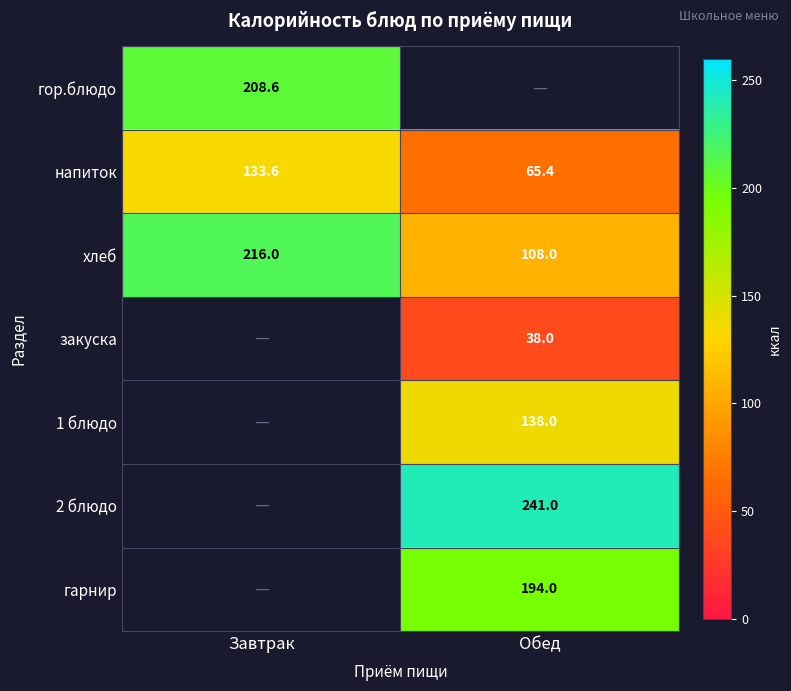

List the labels in order of хлеб value, smallest first.

Обед, Завтрак